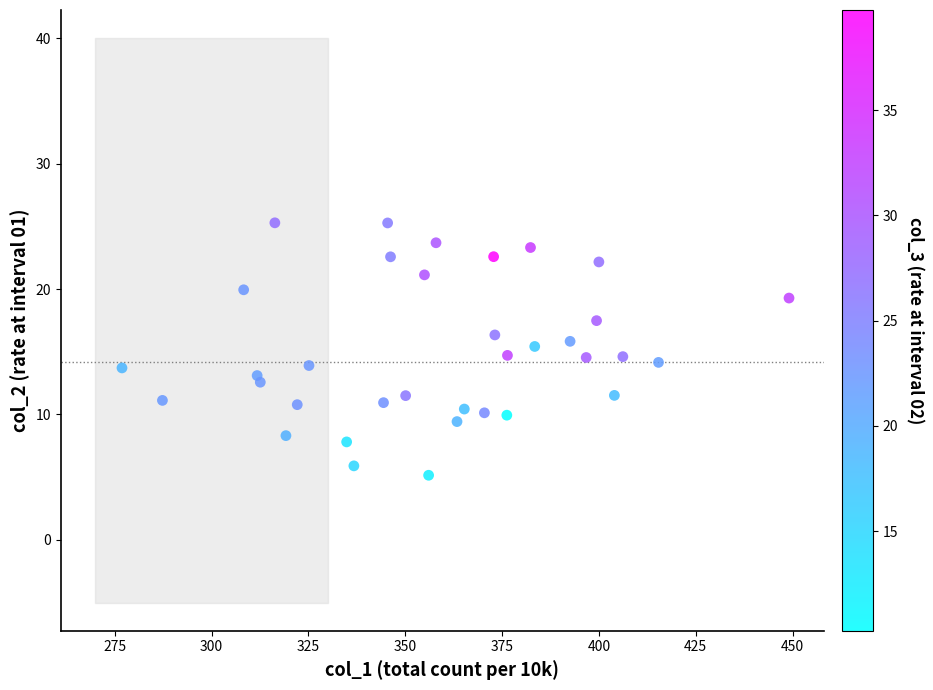

What is the range of Y values (max minus min)?

20.1